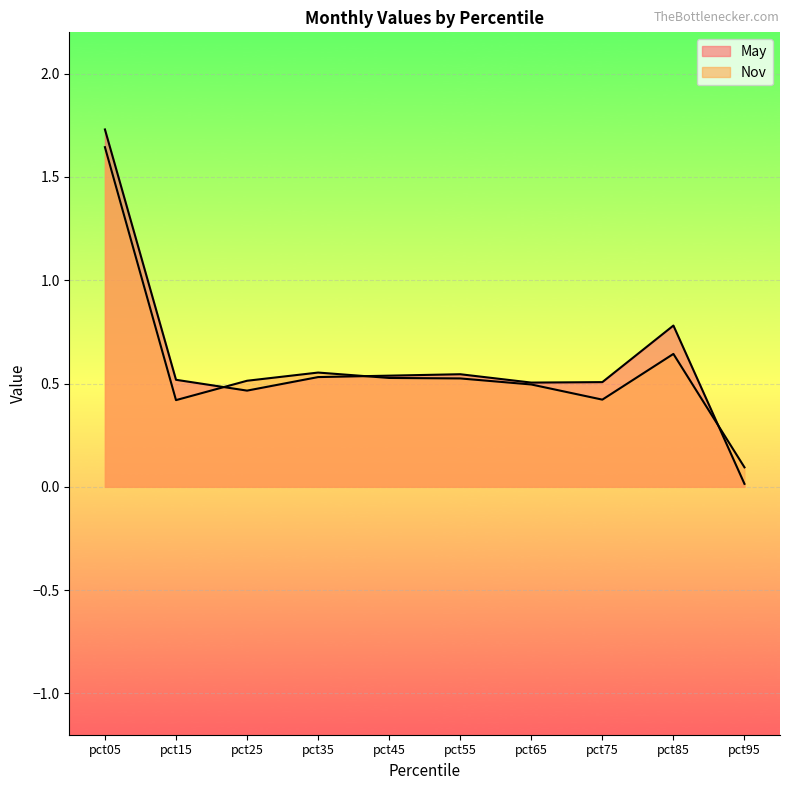

The Nov series shows 0.5 at pct45. True or false?

True